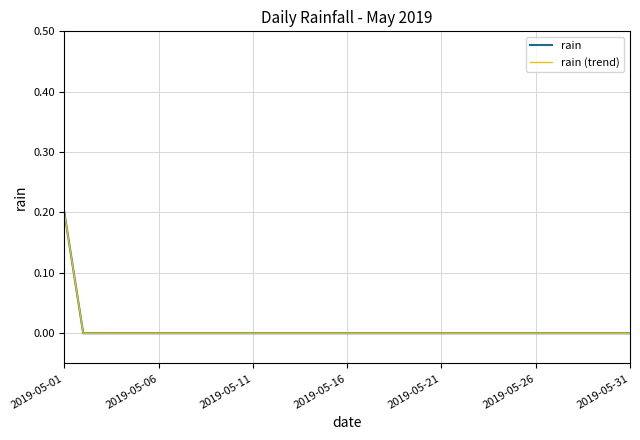

True or false: rain has more than 2 interior local peaks.

False